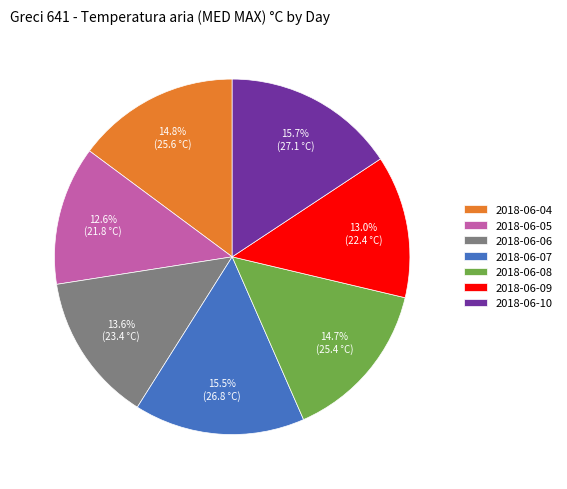

True or false: 2018-06-05 accounts for 4% of the total.

False